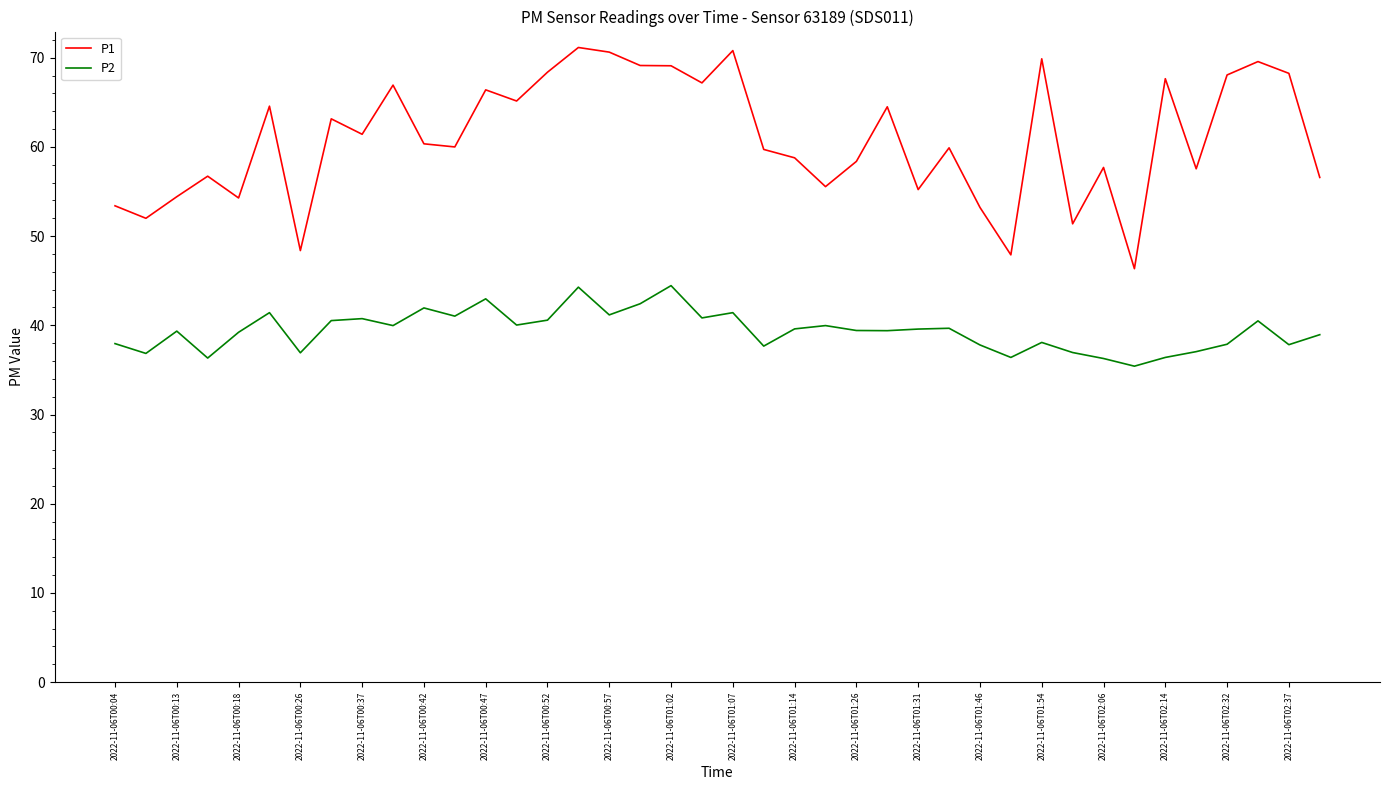

What is the difference between the maximum and minimum values in the P2 series?

9.0